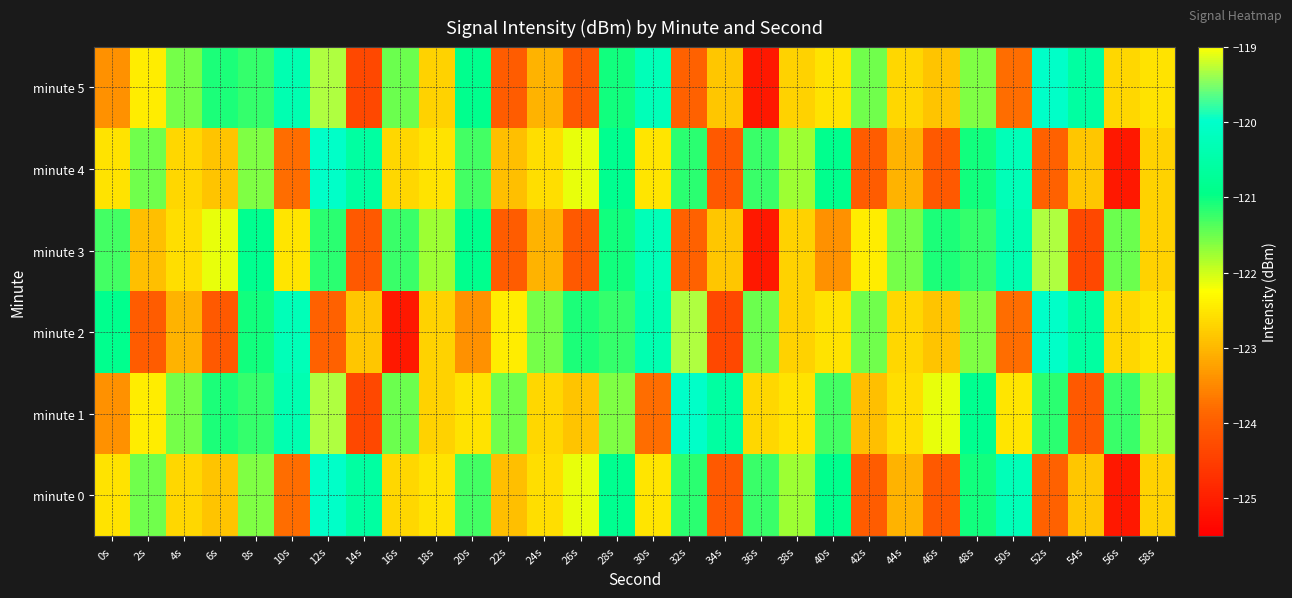

Which series has the widest spread of values?

minute 2